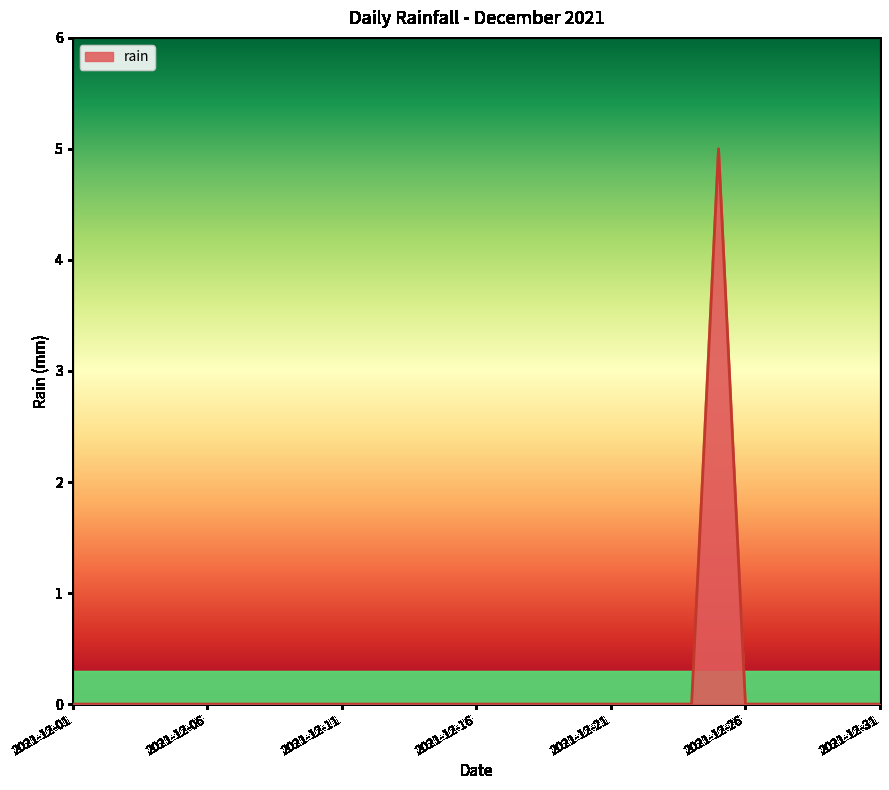

What is the maximum value shown in the chart?

5